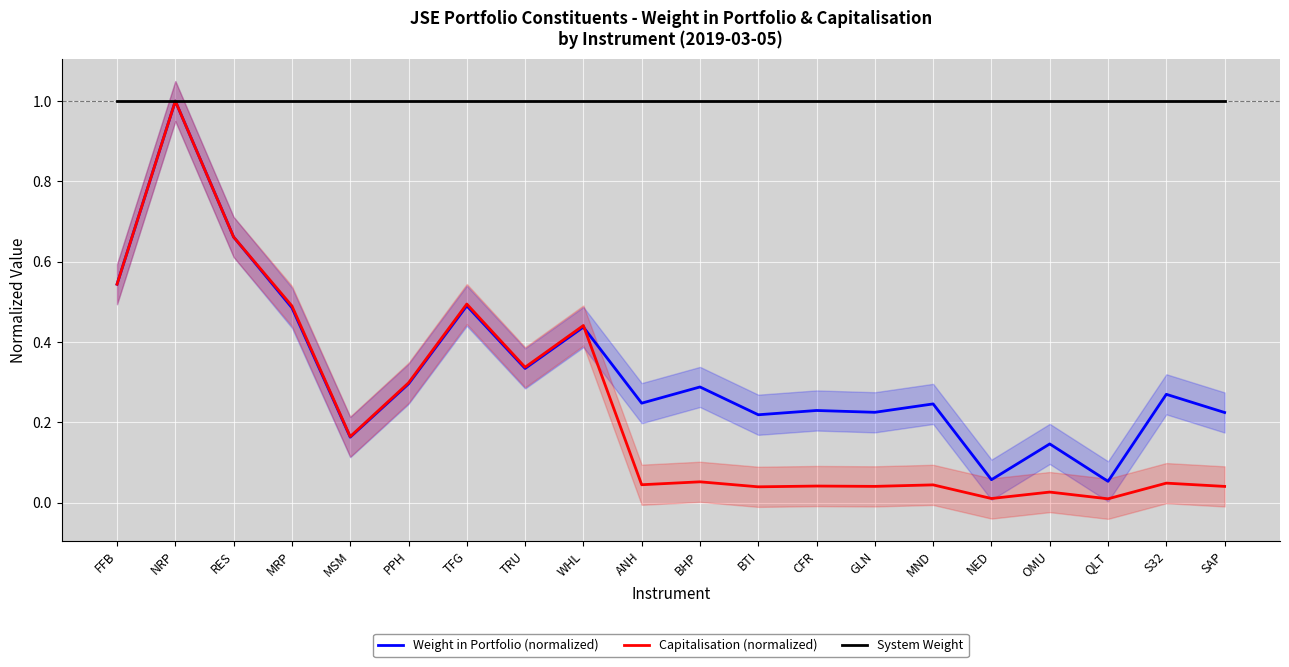

The value of System Weight at RES is 1.0. True or false?

True